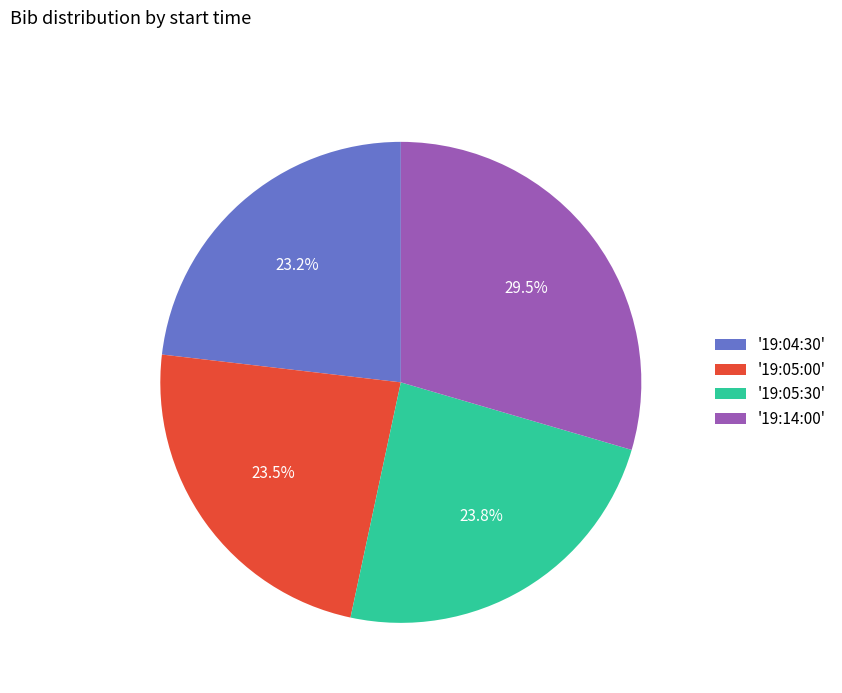

Which category has the biggest portion of the pie?

'19:14:00'